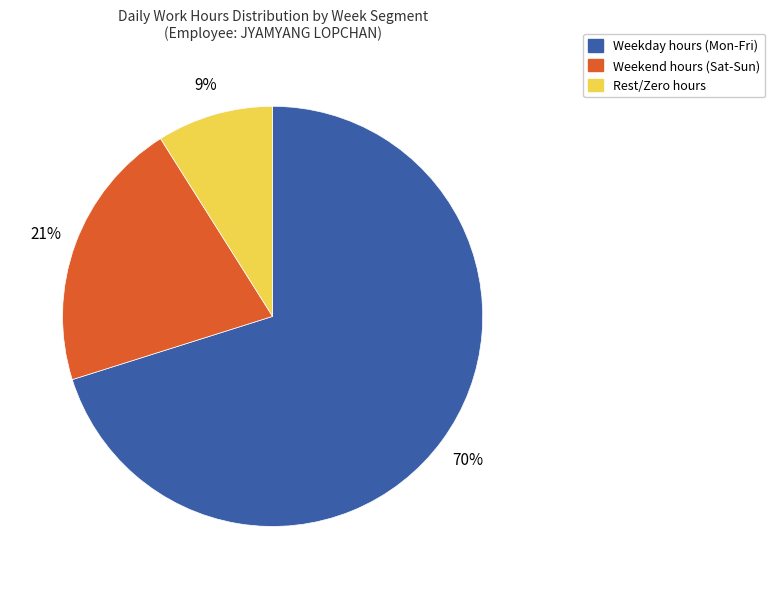

Is there a majority slice in this chart?

Yes